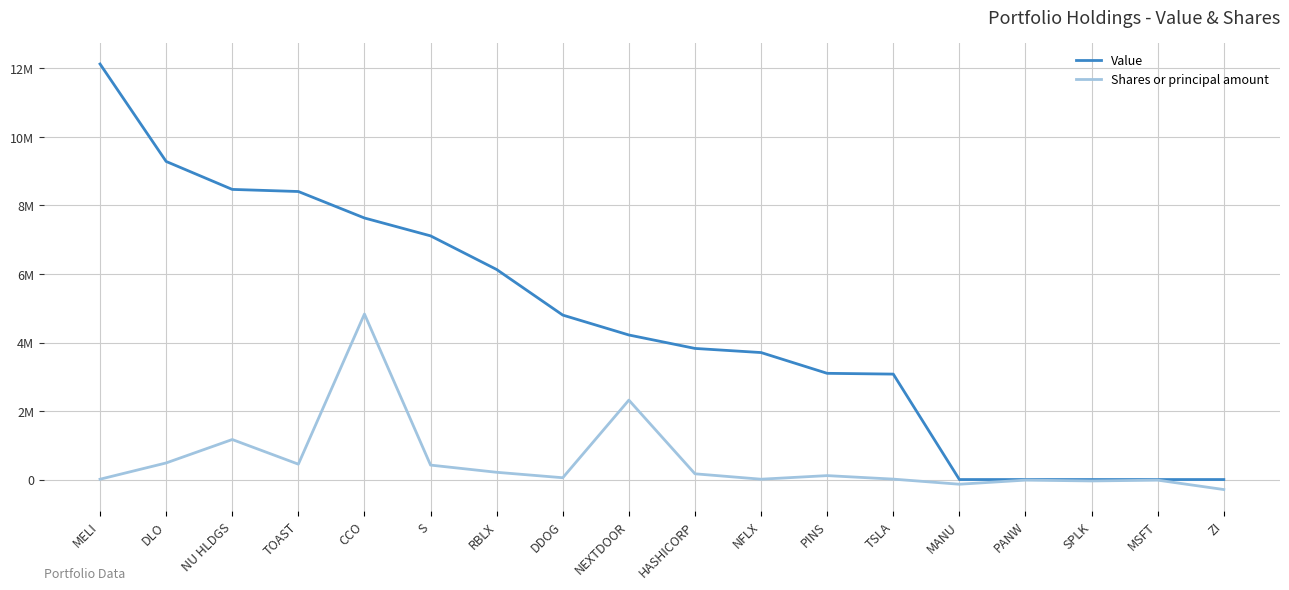

What position from the right is RBLX?

12